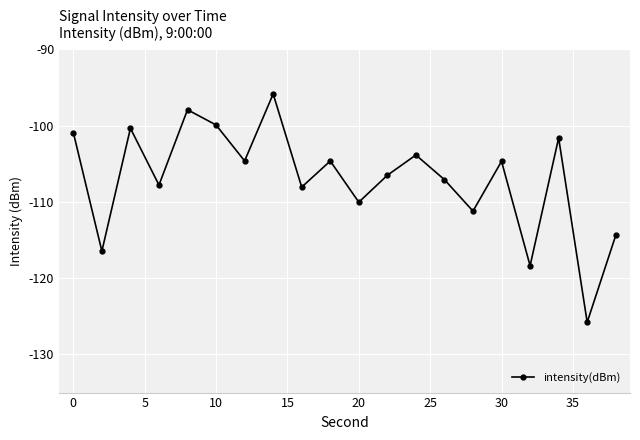

What is the smallest value displayed?

-125.8